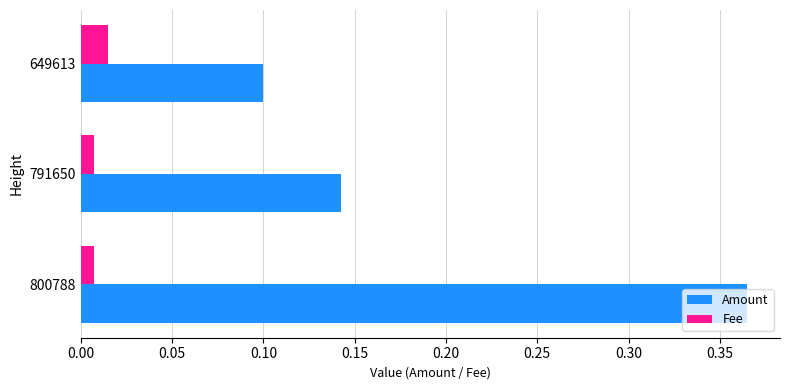

Count the Fee values in the range 0 to 1.

3